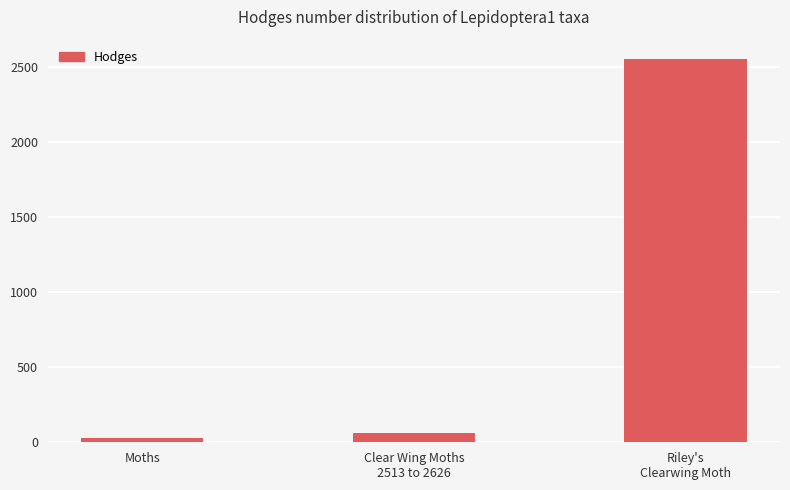

Count the number of data series in this chart.

1